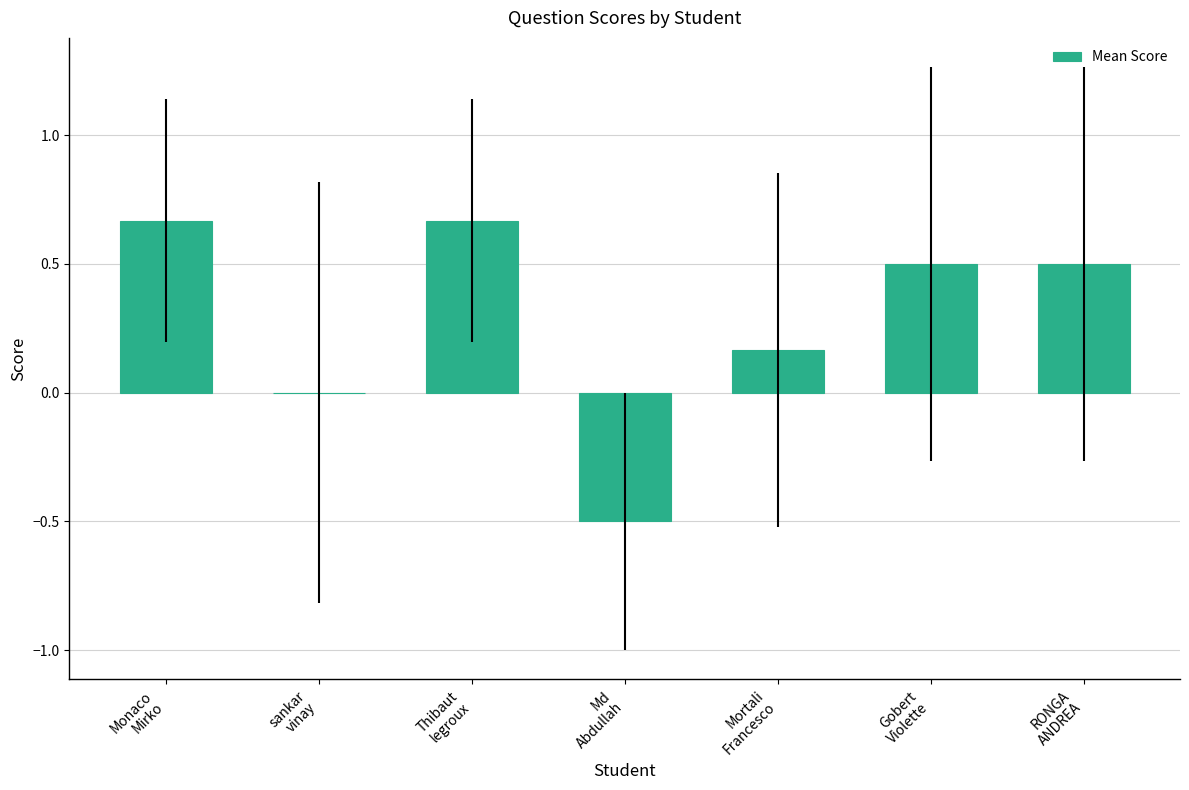

Are the bars grouped side by side (vs. stacked)?

No